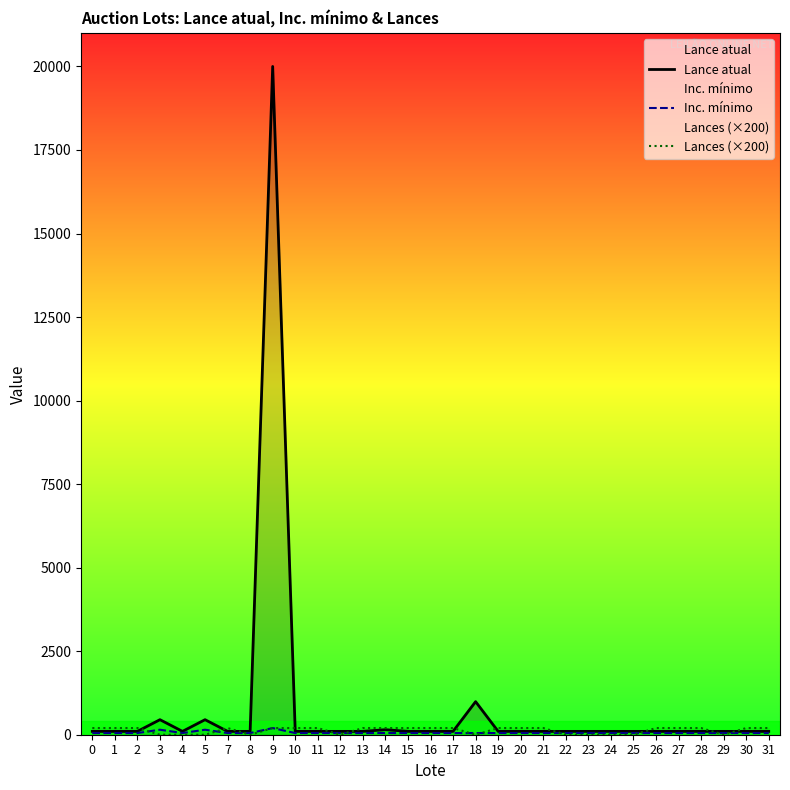

Reading left to right, extract all data points from this chart.

Lance atual: 100	100	100	450	100	450	100	100	20000	100	100	100	100	150	100	100	100	990	100	100	100	100	100	100	100	100	100	100	100	100	100
Inc. mínimo: 50	50	50	150	50	150	50	50	200	50	50	50	50	50	50	50	50	50	50	50	50	50	50	50	50	50	50	50	50	50	50
Lances (×200): 200	200	200	0	0	0	200	0	200	200	200	0	200	200	200	200	200	0	200	200	200	0	0	0	0	200	200	200	0	200	200